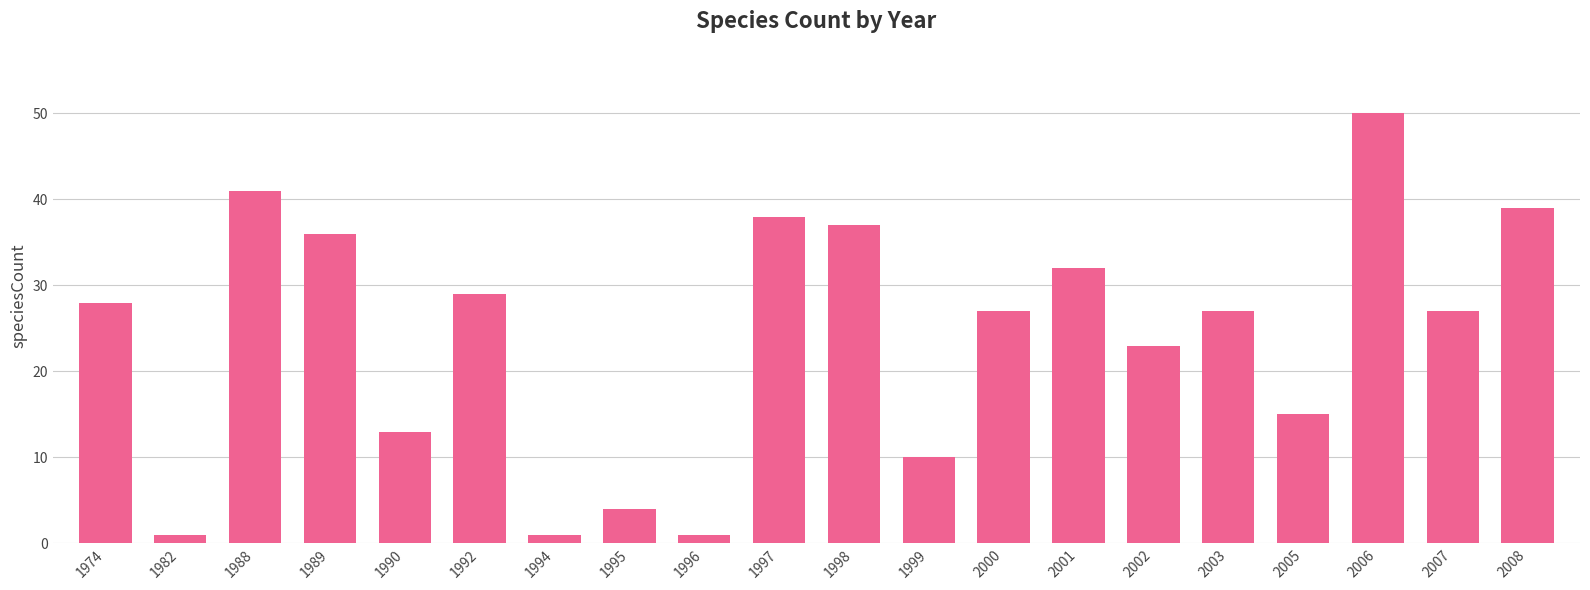

Reading right to left, extract all data points from this chart.

2008=39	2007=27	2006=50	2005=15	2003=27	2002=23	2001=32	2000=27	1999=10	1998=37	1997=38	1996=1	1995=4	1994=1	1992=29	1990=13	1989=36	1988=41	1982=1	1974=28